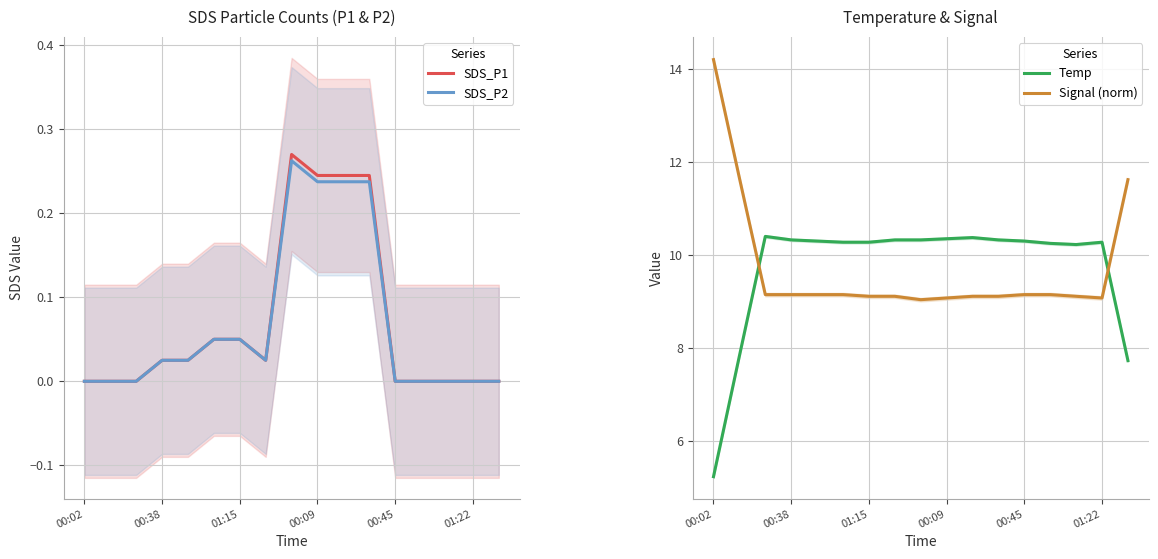

Which series has the largest range (max minus min)?

Temp